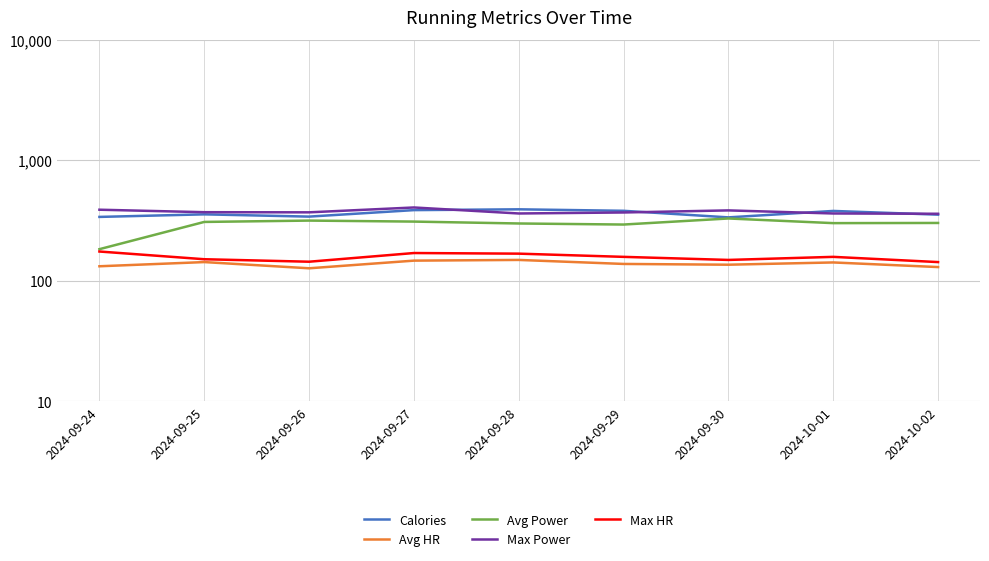

What is the sum of all Avg Power values?

2641